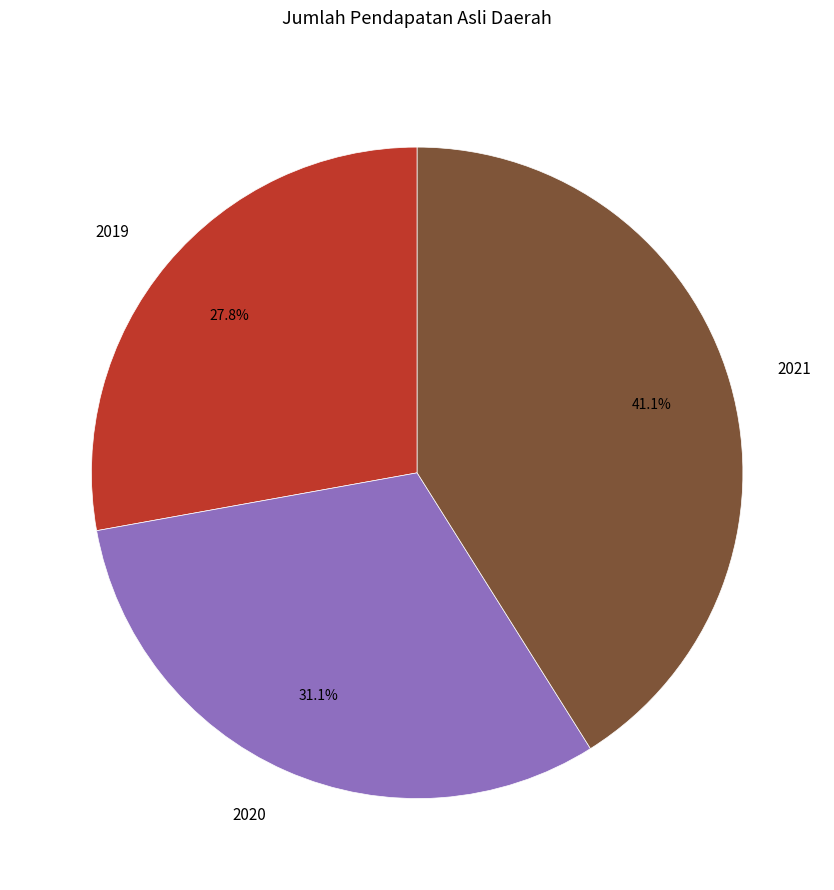

What is the ratio of the value at 2019 to the value at 2020?

0.9